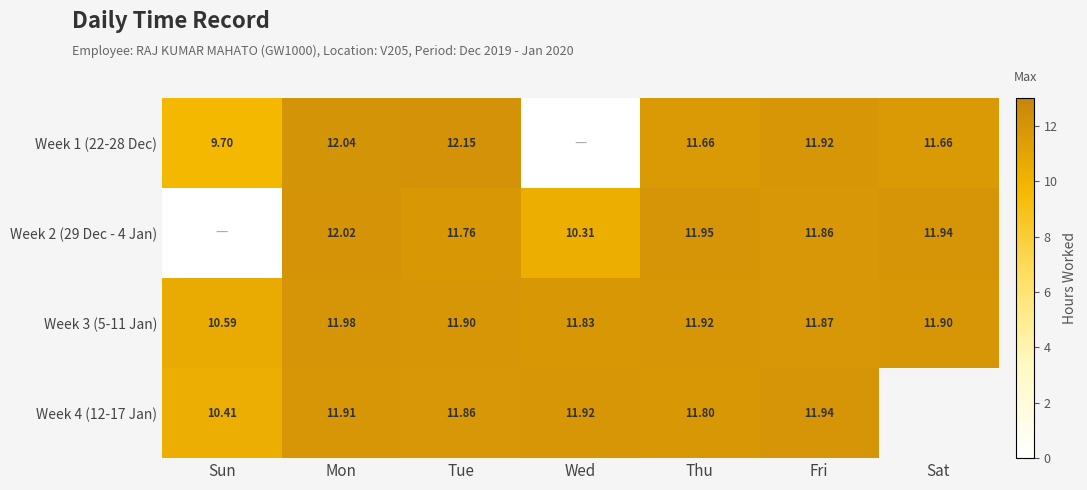

At how many categories does at least one series exceed 3?

7